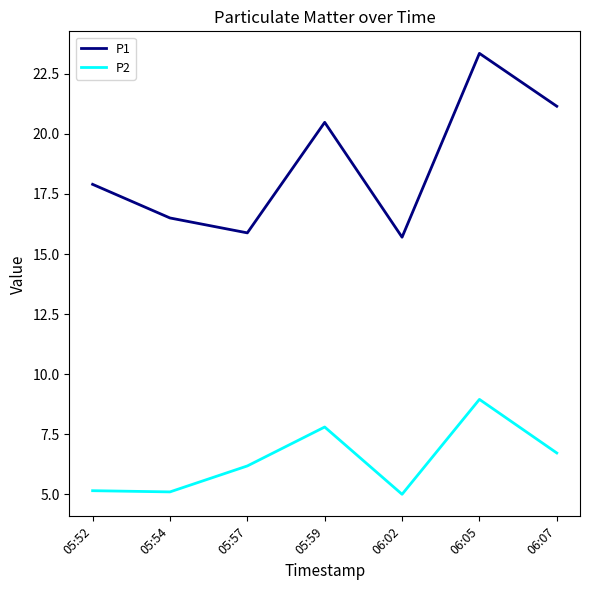

How many lines are shown in the chart?

2